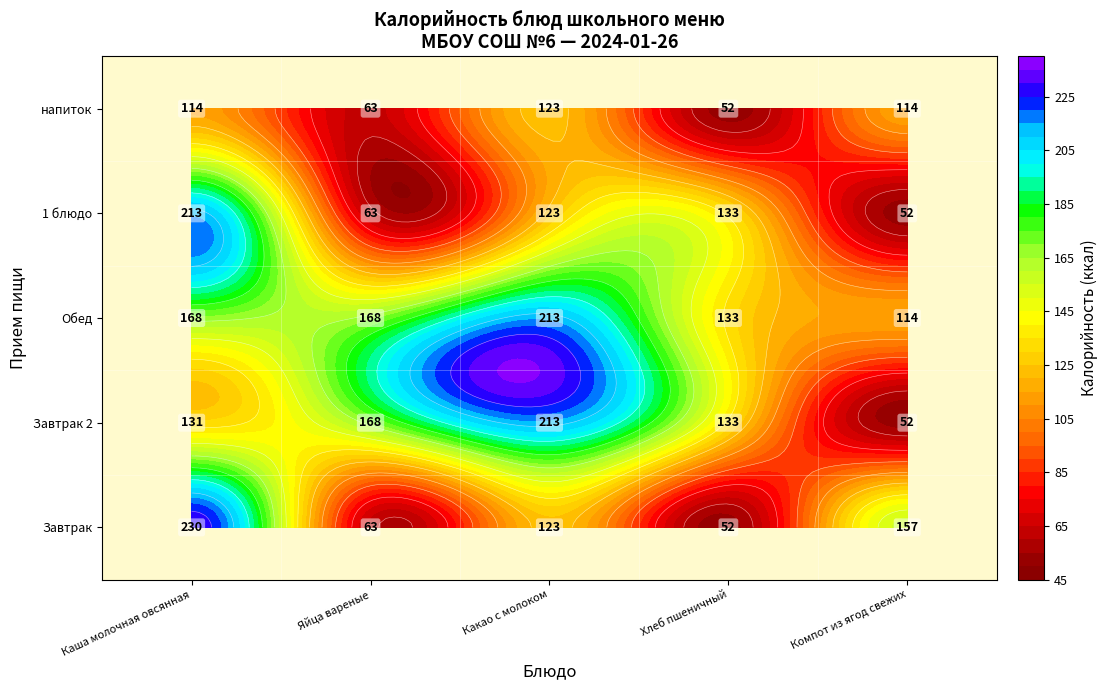

At how many categories does at least one series exceed 72?

5